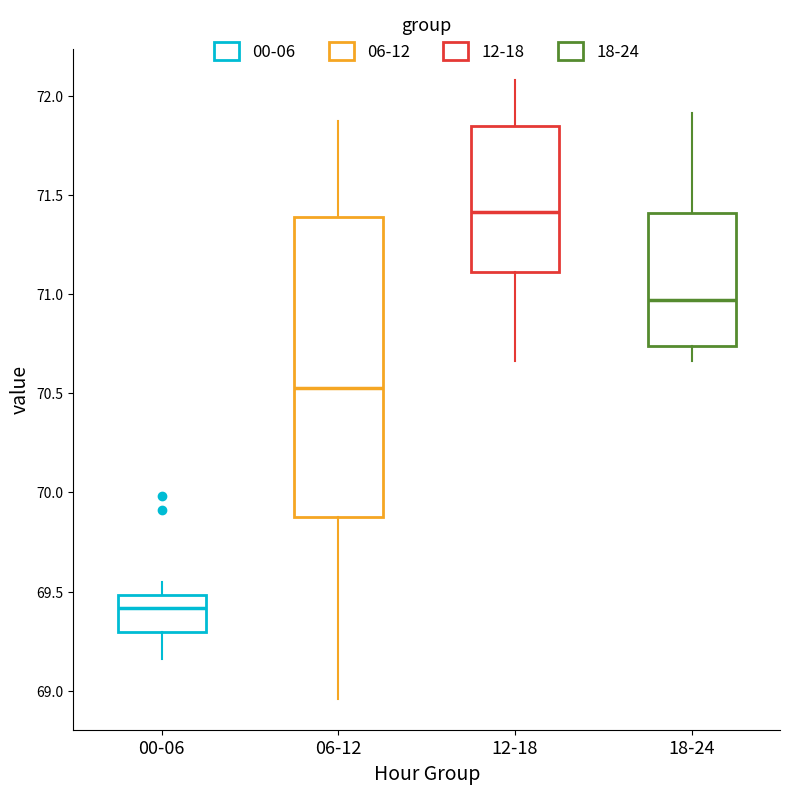

Where is the lower edge of the box for 06-12 on the y-axis? The values are not printed on the chart, so give them approximately, as read against the axis.

69.90